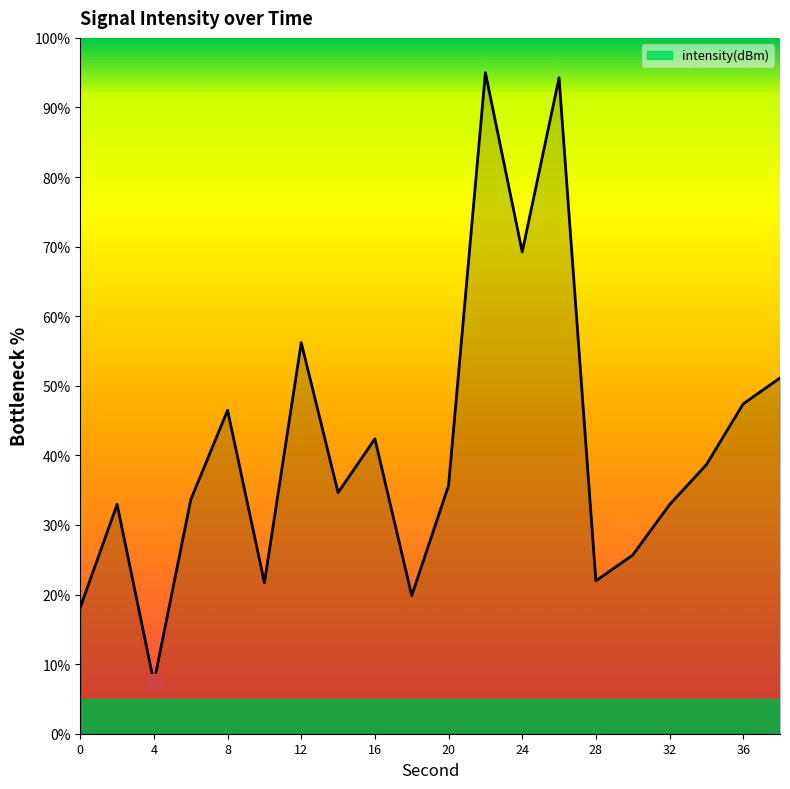

What is the greatest value displayed?

95.0